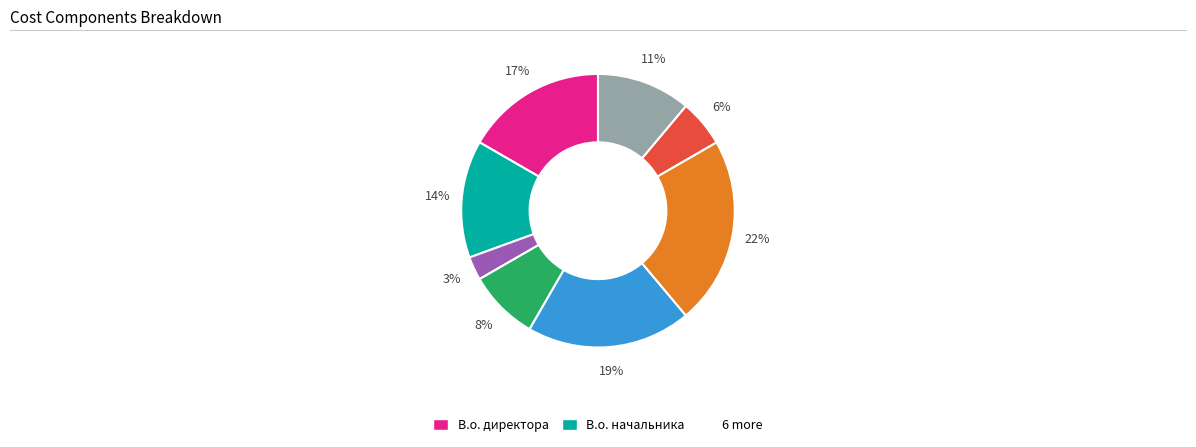

Is there any slice that represents more than half of the pie?

No